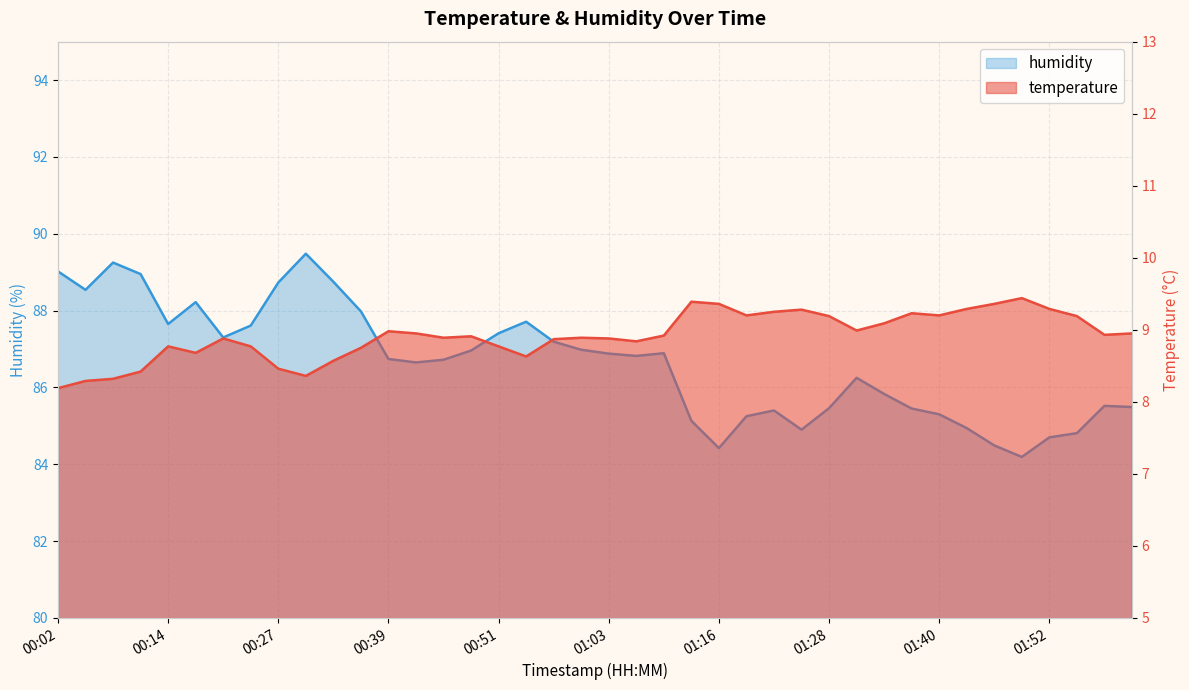

What is the label of the 23rd point from the right?

00:54